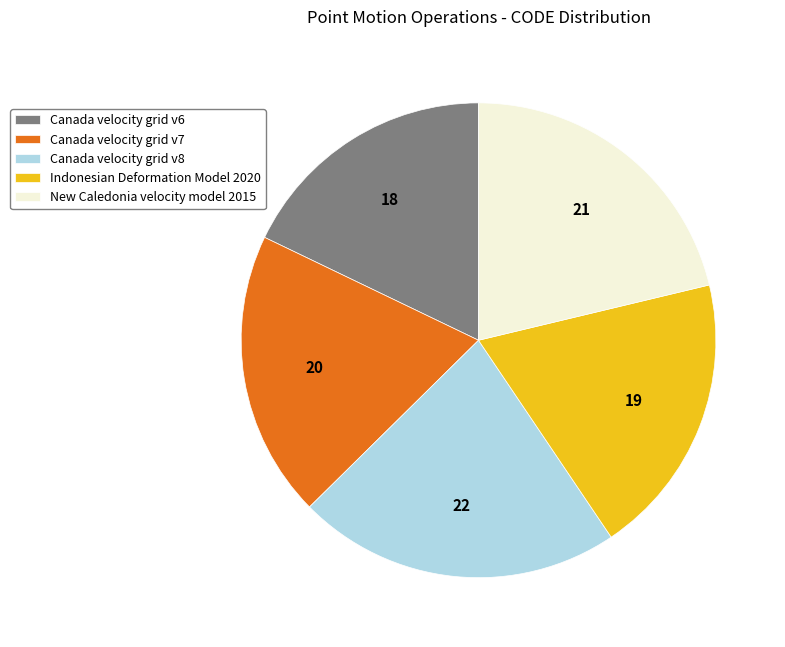

Between Canada velocity grid v6 and New Caledonia velocity model 2015, which is larger?

New Caledonia velocity model 2015